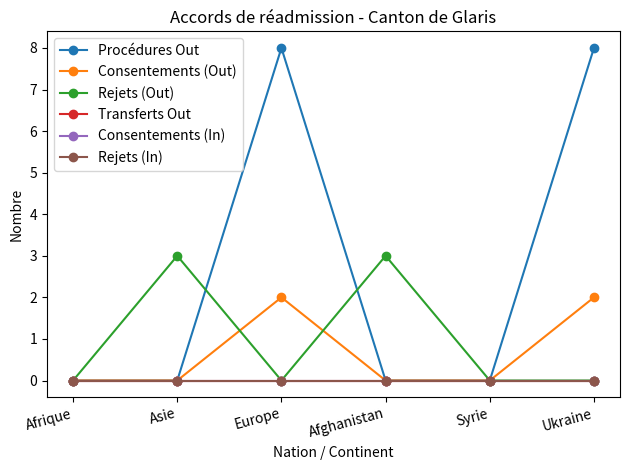

How many times do Rejets (Out) and Procédures Out cross each other?

2